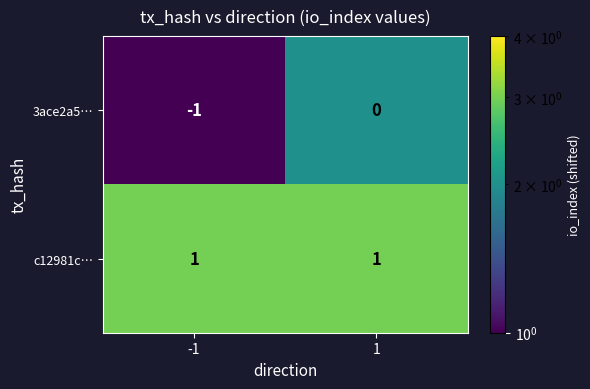

Is it true that c12981c… equals 1 at -1?

True